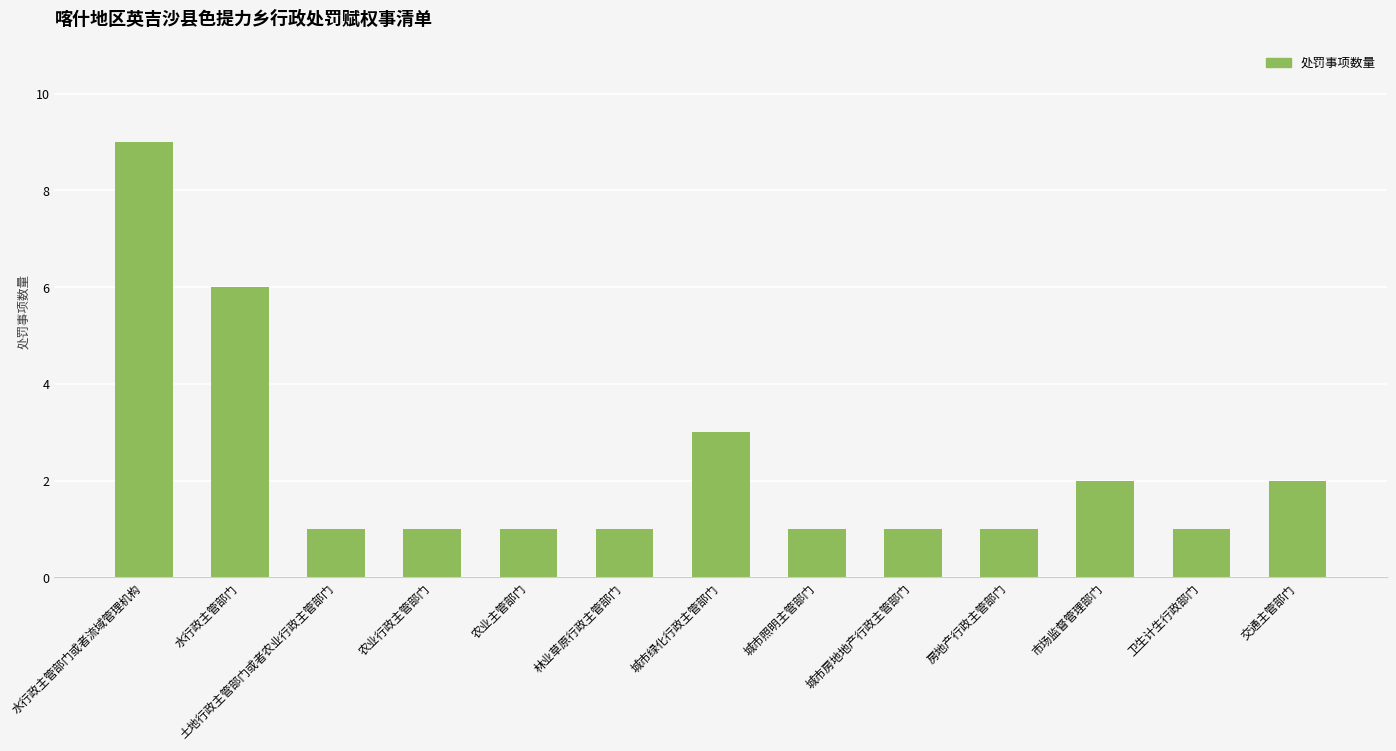

Which label corresponds to the largest value in the chart?

水行政主管部门或者流域管理机构